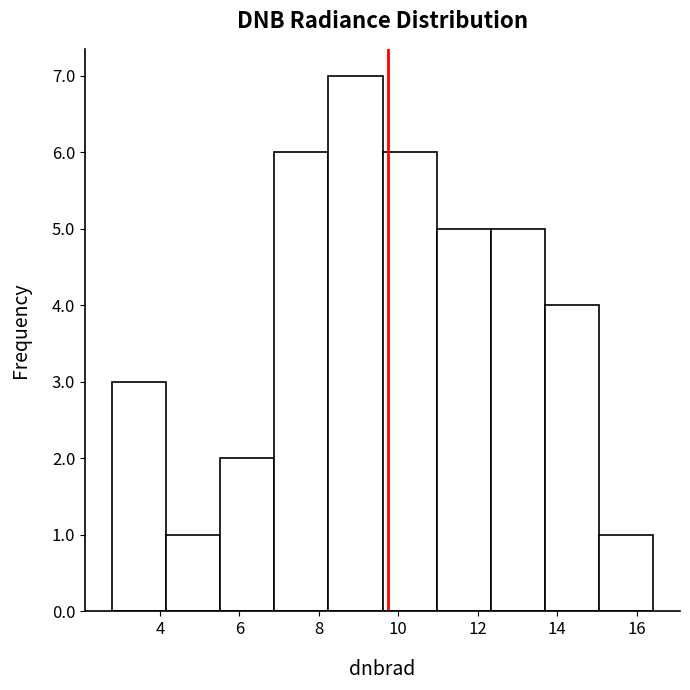

Reading left to right, list every bar in this chart as the range it spans on the x-axis followed by its height. Neither the bar edges nor the heights are printed on the chart, so give them approximately, as read against the axes.

2.8 to 4.2: 3
4.2 to 5.6: 1
5.6 to 6.8: 2
6.8 to 8.2: 6
8.2 to 9.6: 7
9.6 to 11.0: 6
11.0 to 12.4: 5
12.4 to 13.6: 5
13.6 to 15.0: 4
15.0 to 16.4: 1